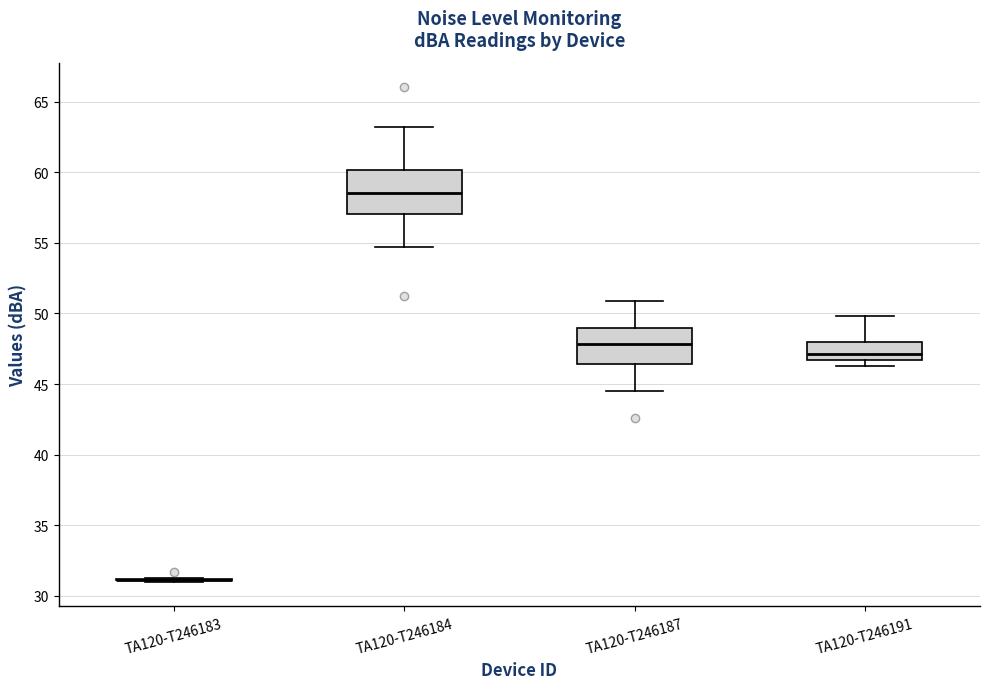

Reading left to right, read every box against the y-axis: the position of its median line, the range the box covers, and the ends of its whiskers. The values are not printed on the chart, so give them approximately, as read against the axis.

TA120-T246183: box collapsed to a line at 31.0, whiskers 31.0 to 31.5
TA120-T246184: median 58.5, box 57.0 to 60.0, whiskers 54.5 to 63.0
TA120-T246187: median 48.0, box 46.5 to 49.0, whiskers 44.5 to 51.0
TA120-T246191: median 47.0, box 46.5 to 48.0, whiskers 46.5 (just below the box's lower edge) to 50.0